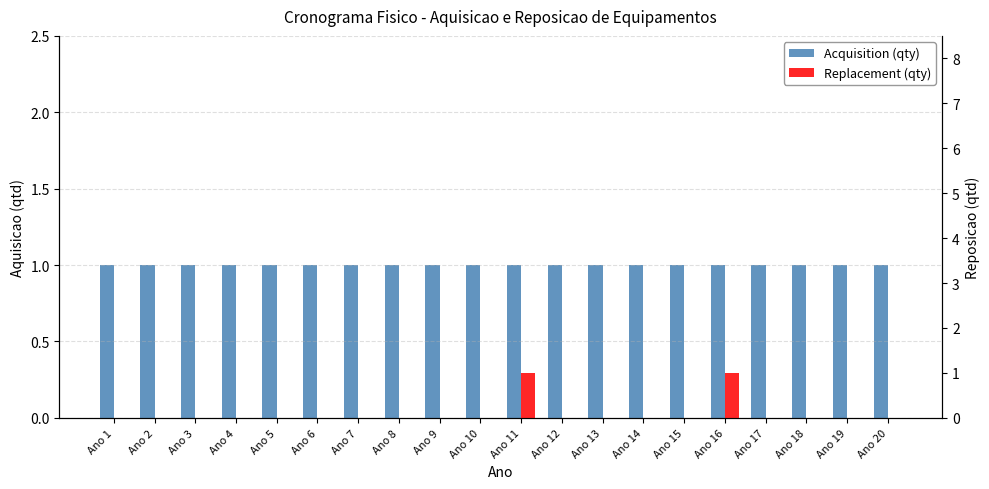

Reading left to right, list all the values displayed in this chart.

Acquisition (qty): Ano 1=1	Ano 2=1	Ano 3=1	Ano 4=1	Ano 5=1	Ano 6=1	Ano 7=1	Ano 8=1	Ano 9=1	Ano 10=1	Ano 11=1	Ano 12=1	Ano 13=1	Ano 14=1	Ano 15=1	Ano 16=1	Ano 17=1	Ano 18=1	Ano 19=1	Ano 20=1
Replacement (qty): Ano 1=0	Ano 2=0	Ano 3=0	Ano 4=0	Ano 5=0	Ano 6=0	Ano 7=0	Ano 8=0	Ano 9=0	Ano 10=0	Ano 11=1	Ano 12=0	Ano 13=0	Ano 14=0	Ano 15=0	Ano 16=1	Ano 17=0	Ano 18=0	Ano 19=0	Ano 20=0